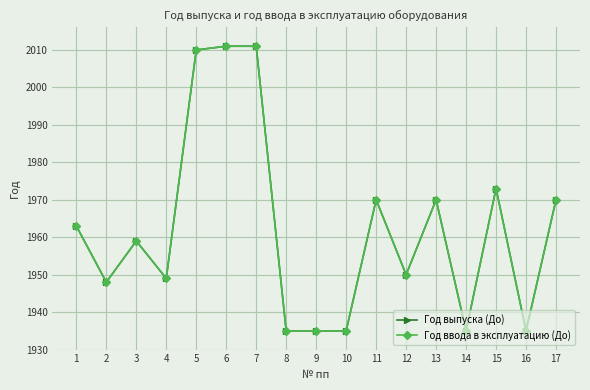

Is this an area chart (filled region under the line)?

No